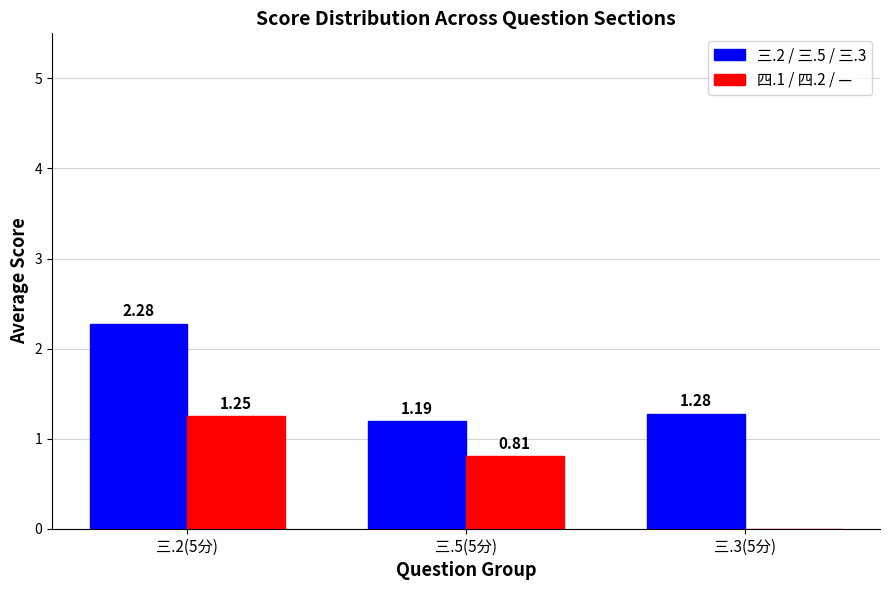

How many groups of bars are there?

3